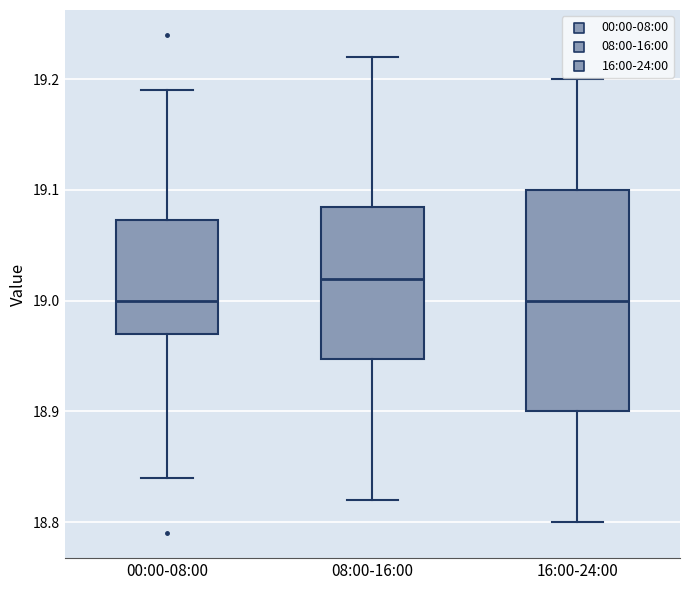

Reading left to right, read every box against the y-axis: the position of its median line, the range the box covers, and the ends of its whiskers. The values are not printed on the chart, so give them approximately, as read against the axis.

00:00-08:00: median 19.00, box 18.97 to 19.07, whiskers 18.84 to 19.19
08:00-16:00: median 19.02, box 18.95 to 19.09, whiskers 18.82 to 19.22
16:00-24:00: median 19.00, box 18.90 to 19.10, whiskers 18.80 to 19.20